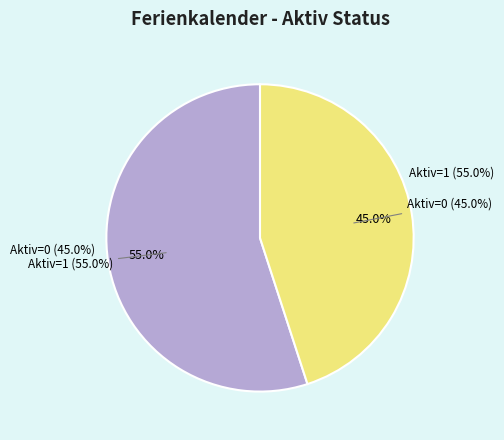

Is it true that Aktiv (1) is 42% of the pie?

False